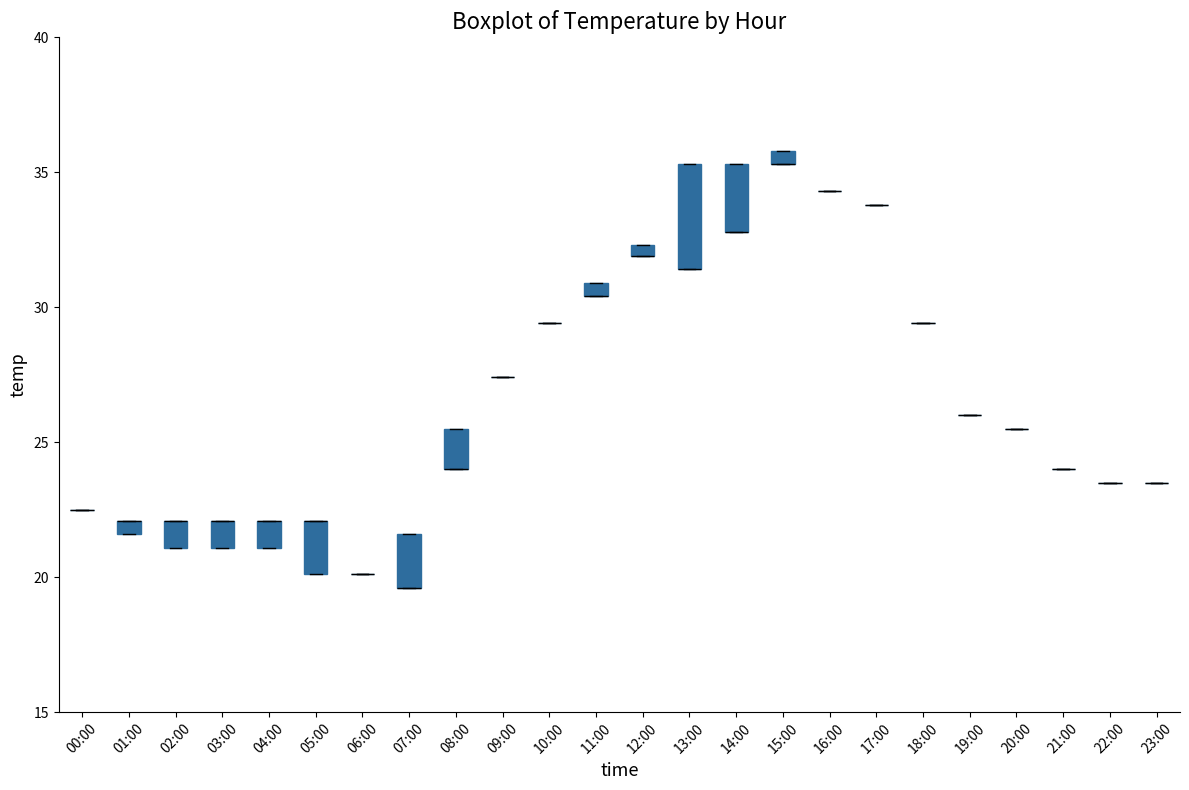

Which box is the tallest, from its lower edge to its upper edge?

13:00